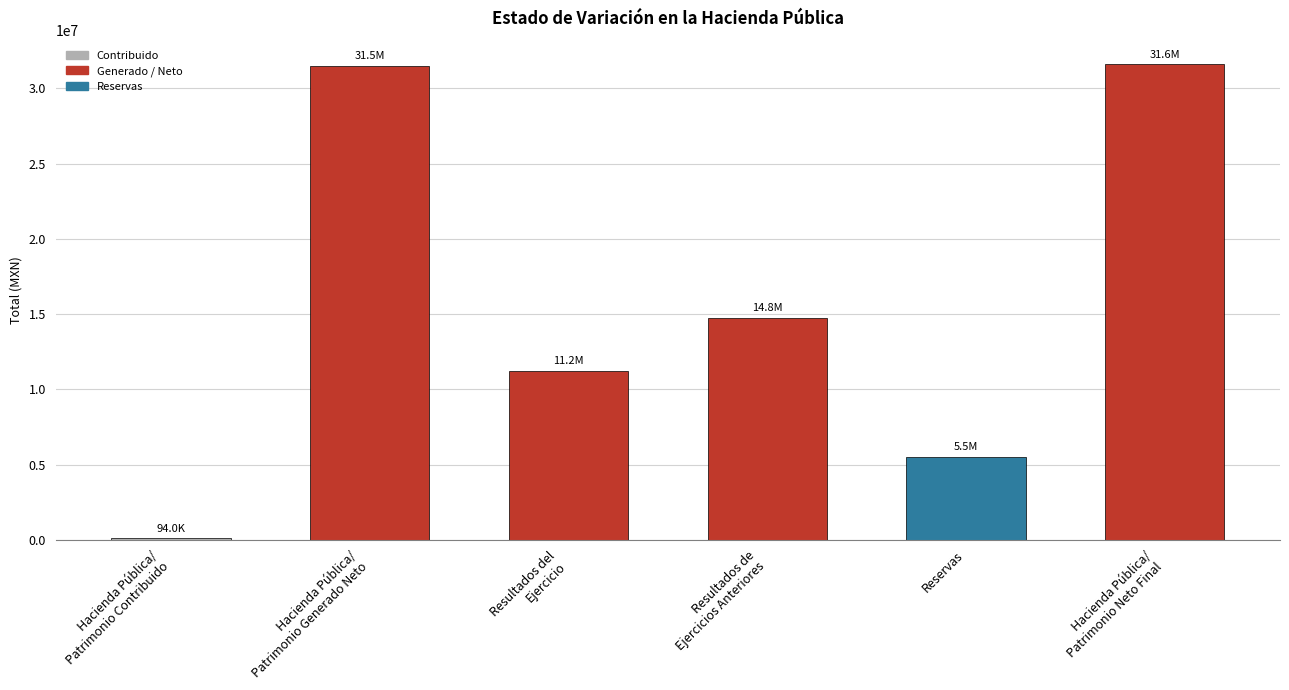

What is the ratio of the value at Hacienda Pública/
Patrimonio Generado Neto to the value at Resultados del
Ejercicio?

2.8